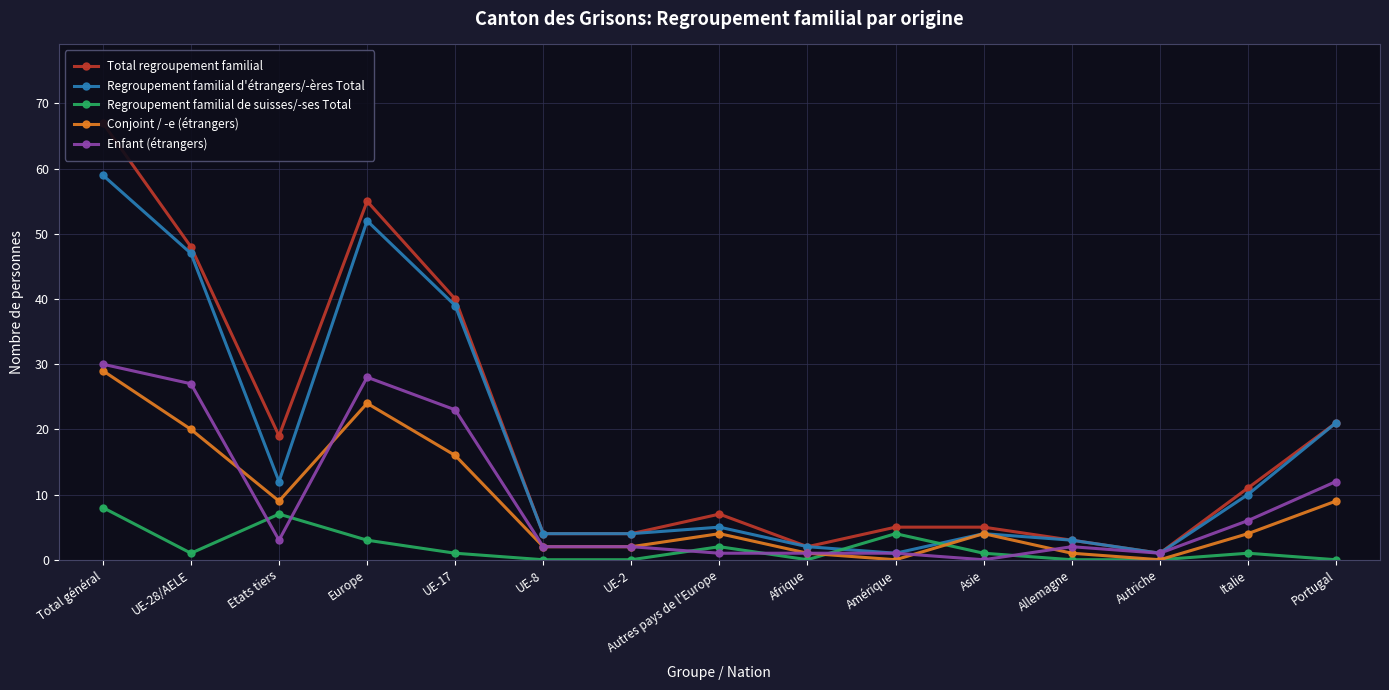

The value of Regroupement familial d'étrangers/-ères Total at Etats tiers is 12. True or false?

True